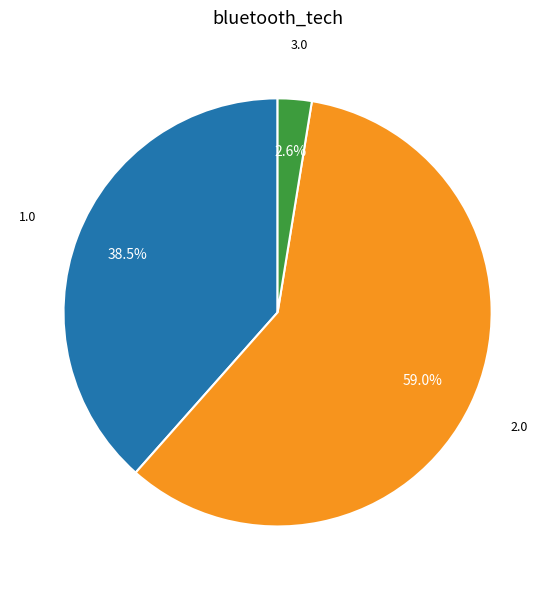

Is there a majority slice in this chart?

Yes